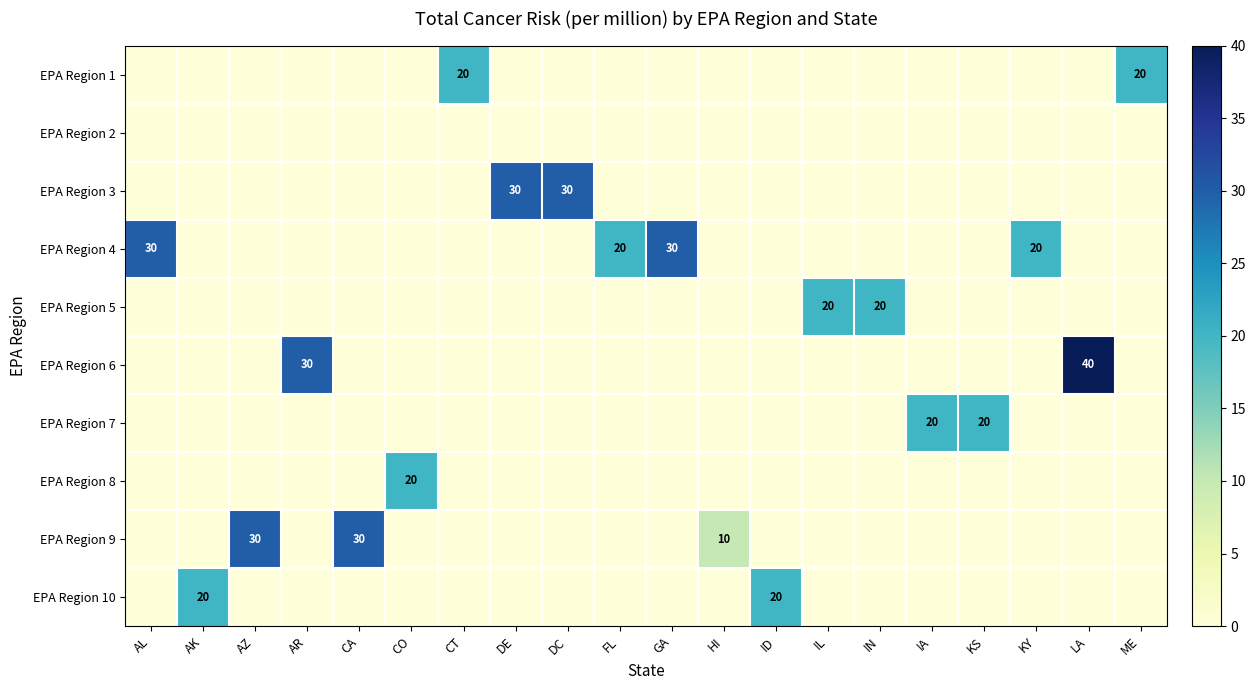

At which label does EPA Region 10 reach its peak?

AK